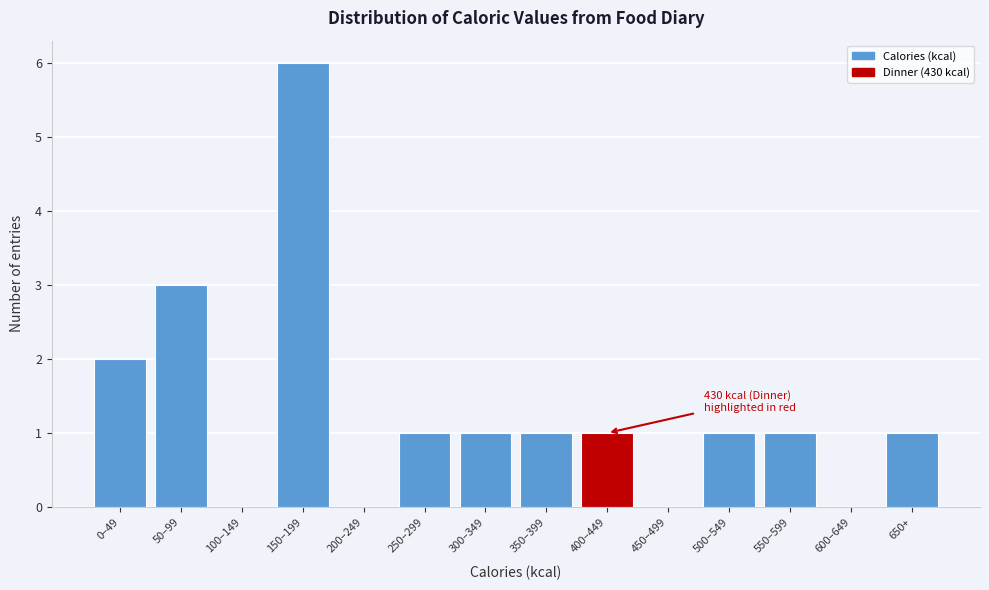

Reading left to right, what are all the values shown in this chart?

0–49=2	50–99=3	100–149=0	150–199=6	200–249=0	250–299=1	300–349=1	350–399=1	400–449=1	450–499=0	500–549=1	550–599=1	600–649=0	650+=1